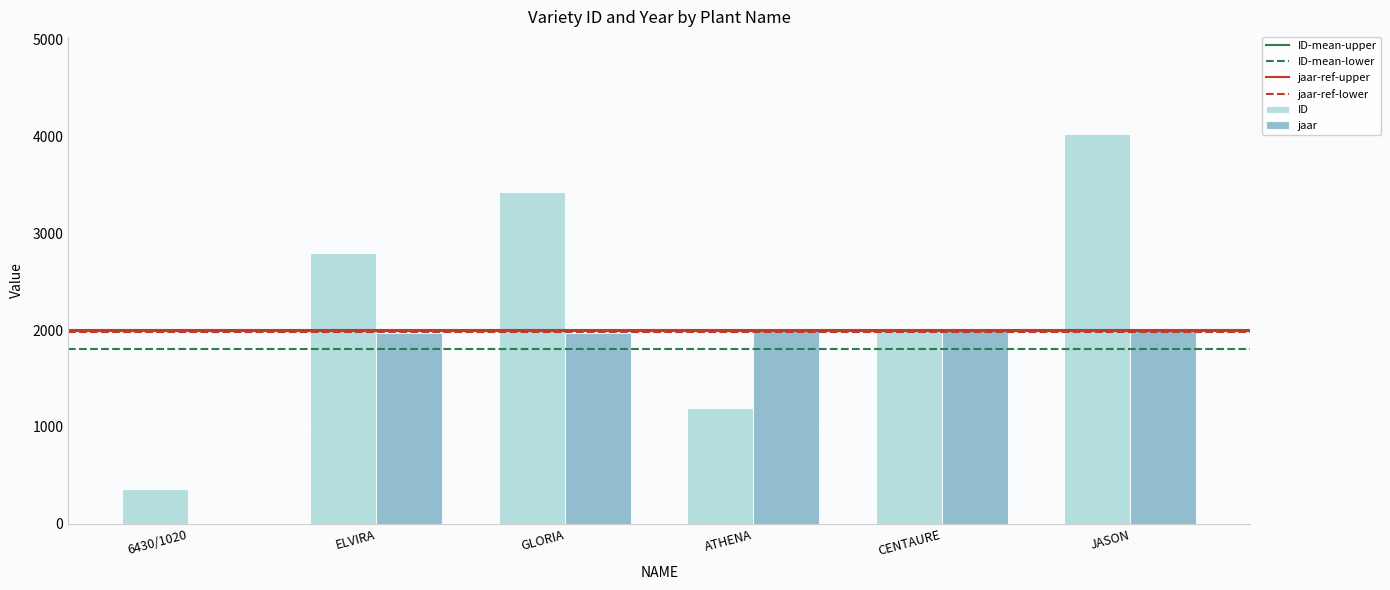

How many groups of bars are there?

6